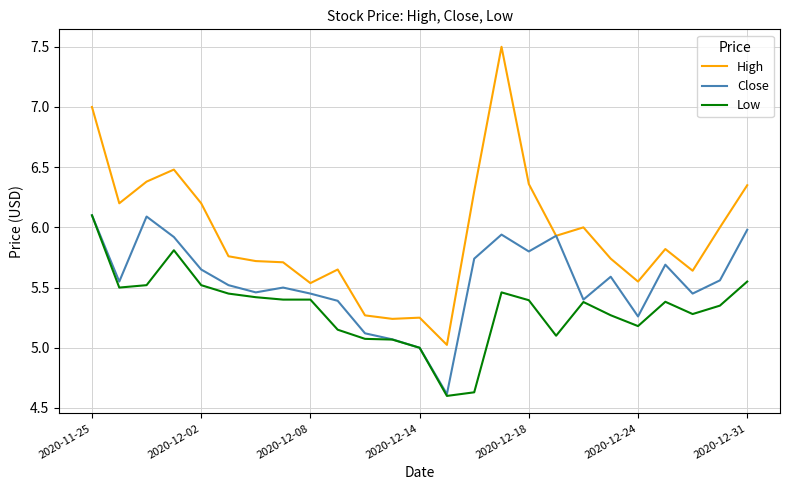

What is the maximum value shown in the chart?

7.5